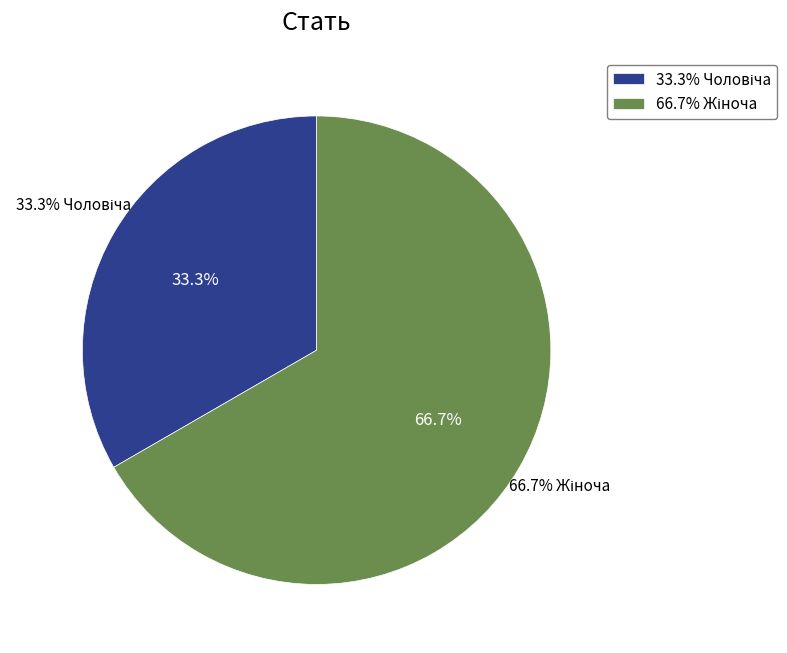

What is the largest slice in the pie chart?

Жіноча